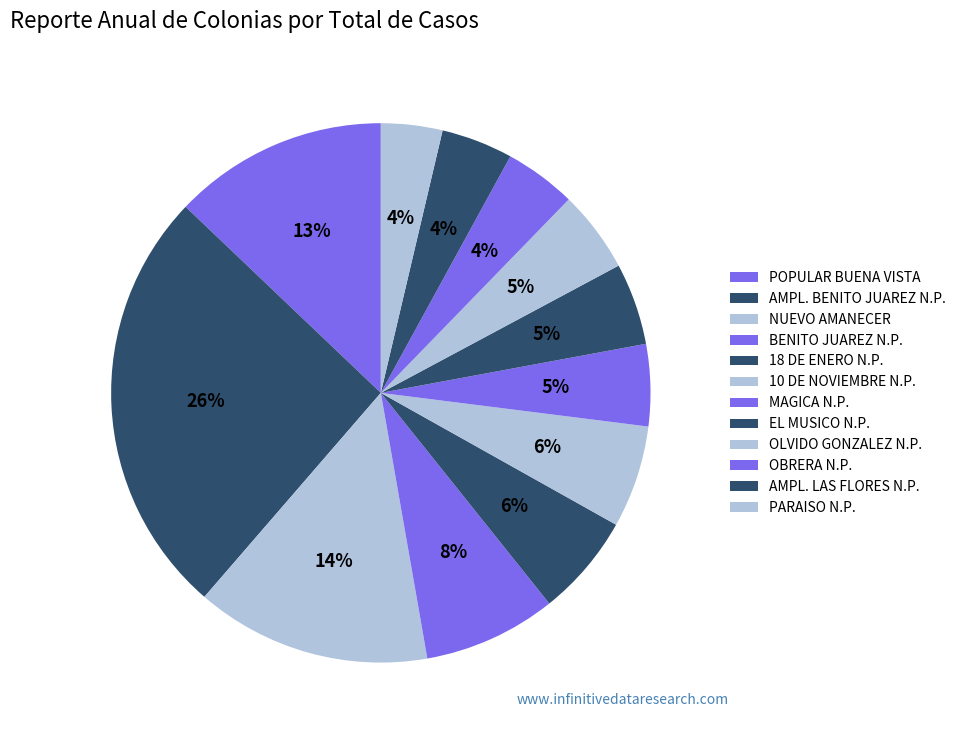

Does EL MUSICO N.P. account for over 50% of the chart?

No